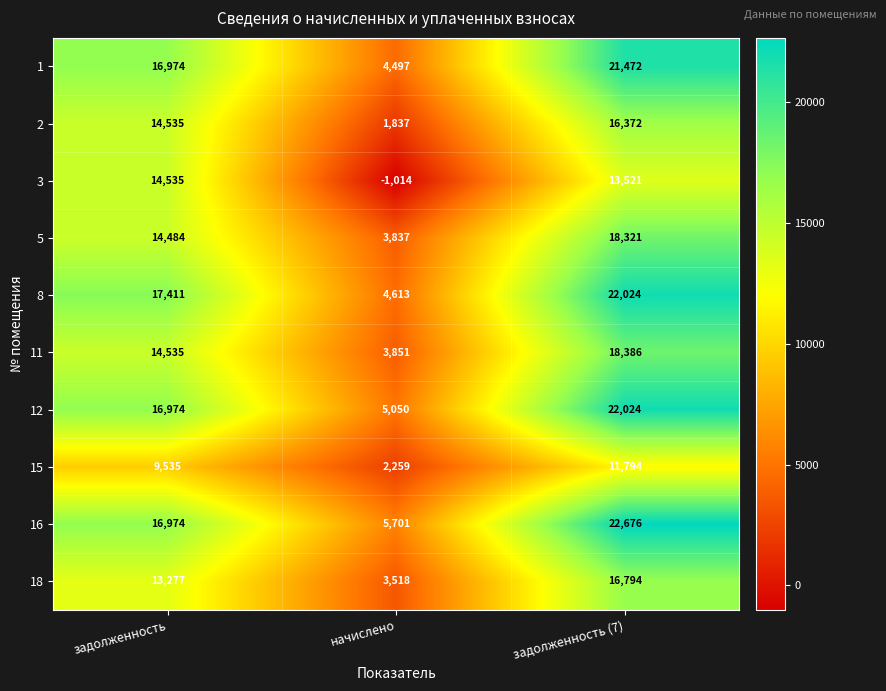

What is the average value of the 8 series?

14683